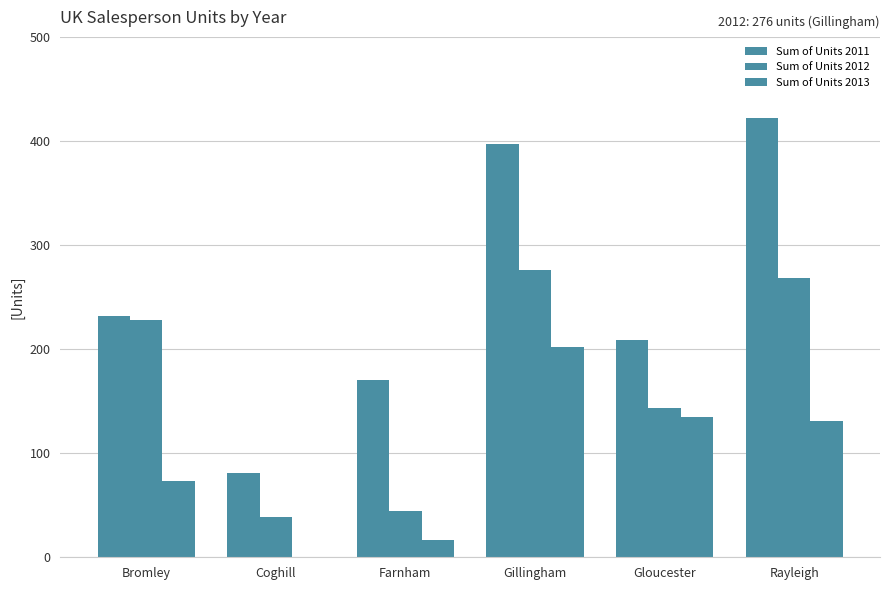

At which label does Sum of Units 2012 first exceed 228?

Gillingham